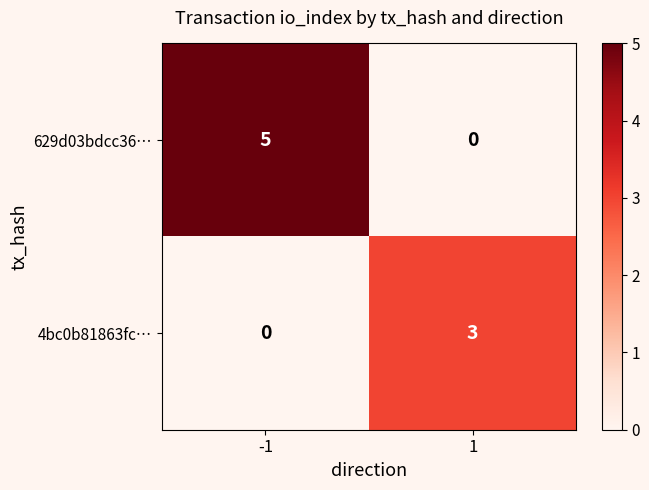

Reading left to right, what are all the values shown in this chart?

629d03bdcc36…: 5	0
4bc0b81863fc…: 0	3